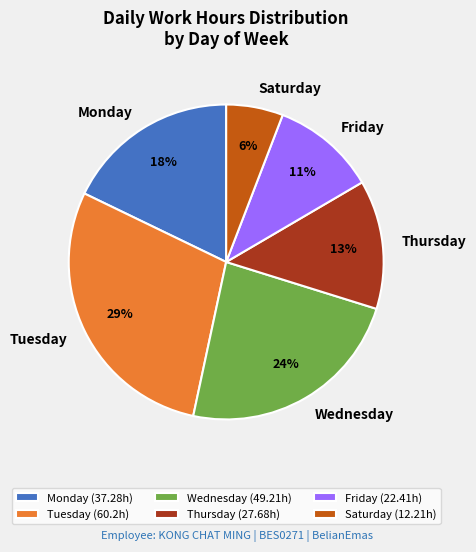

To the nearest percent, what is the difference between the largest and smallest slice percentages?

23%